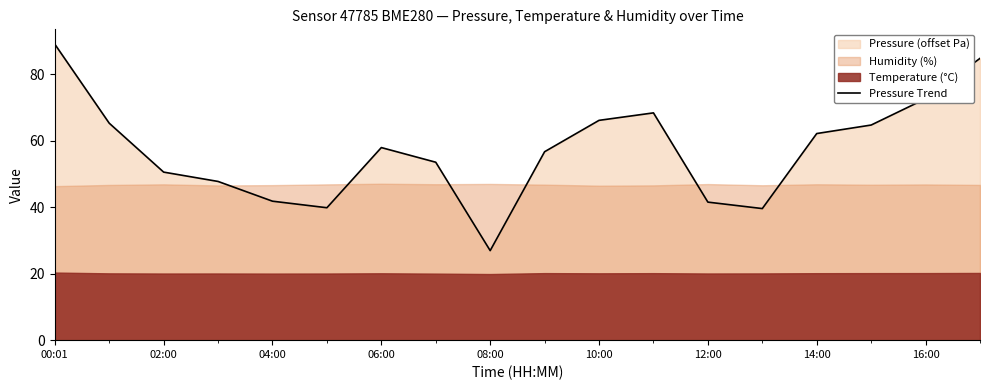

The value of Pressure Trend at 14:00 is 13.0. True or false?

False